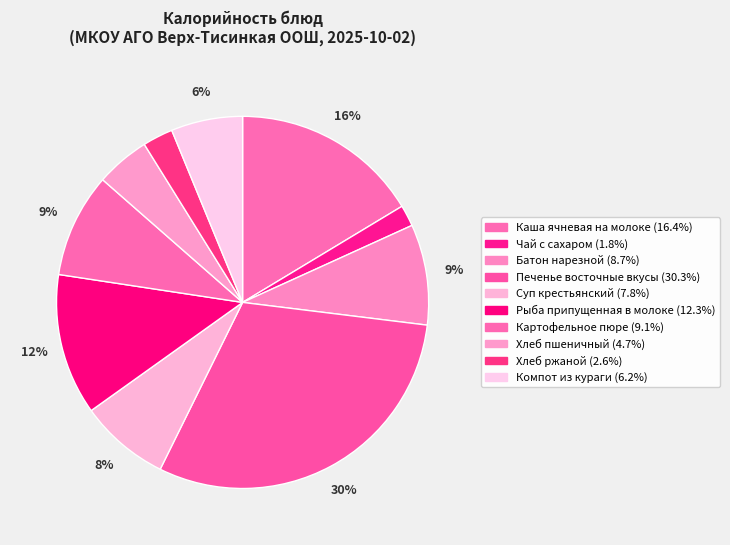

To the nearest percent, what is the difference between the Компот из кураги and Батон нарезной slice percentages?

3%